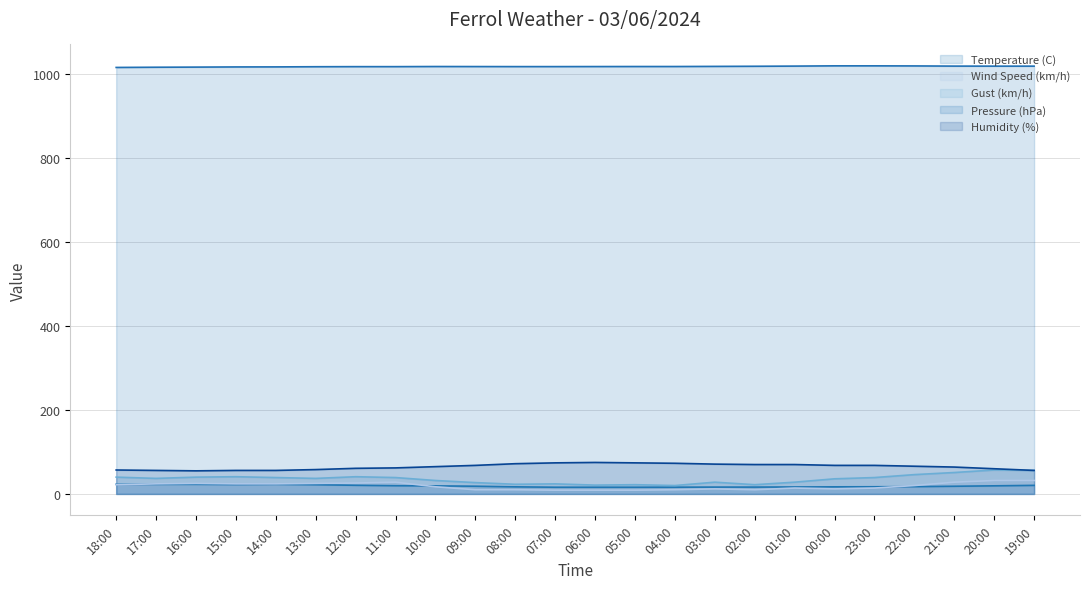

What is the label of the 21st point from the right?

15:00